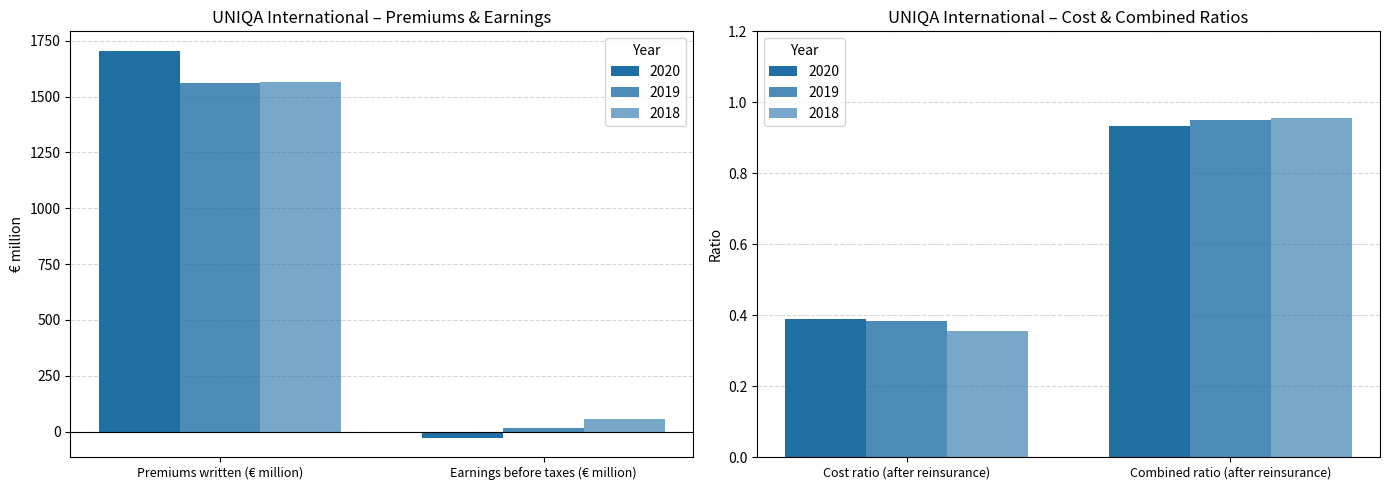

What is the total value across all series at Combined ratio (after reinsurance)?

2.8